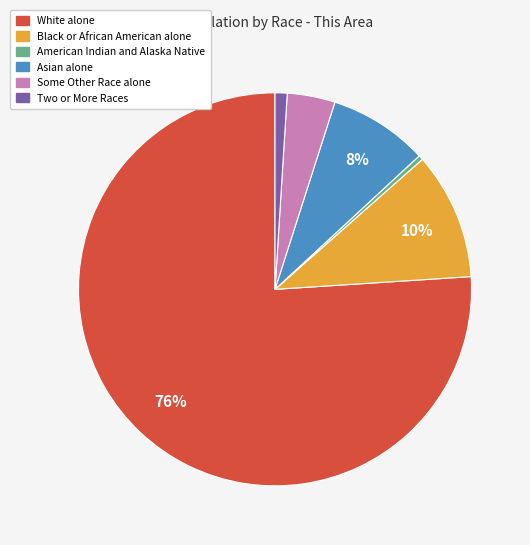

To the nearest percent, what percentage of the pie is Asian alone?

8%